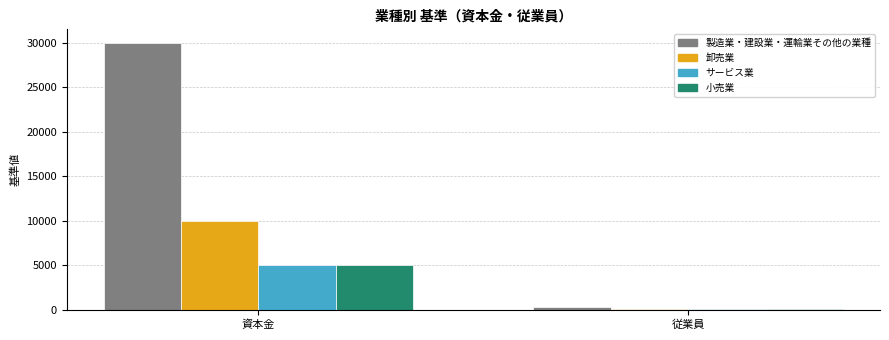

The 小売業 series shows 5000 at 資本金. True or false?

True